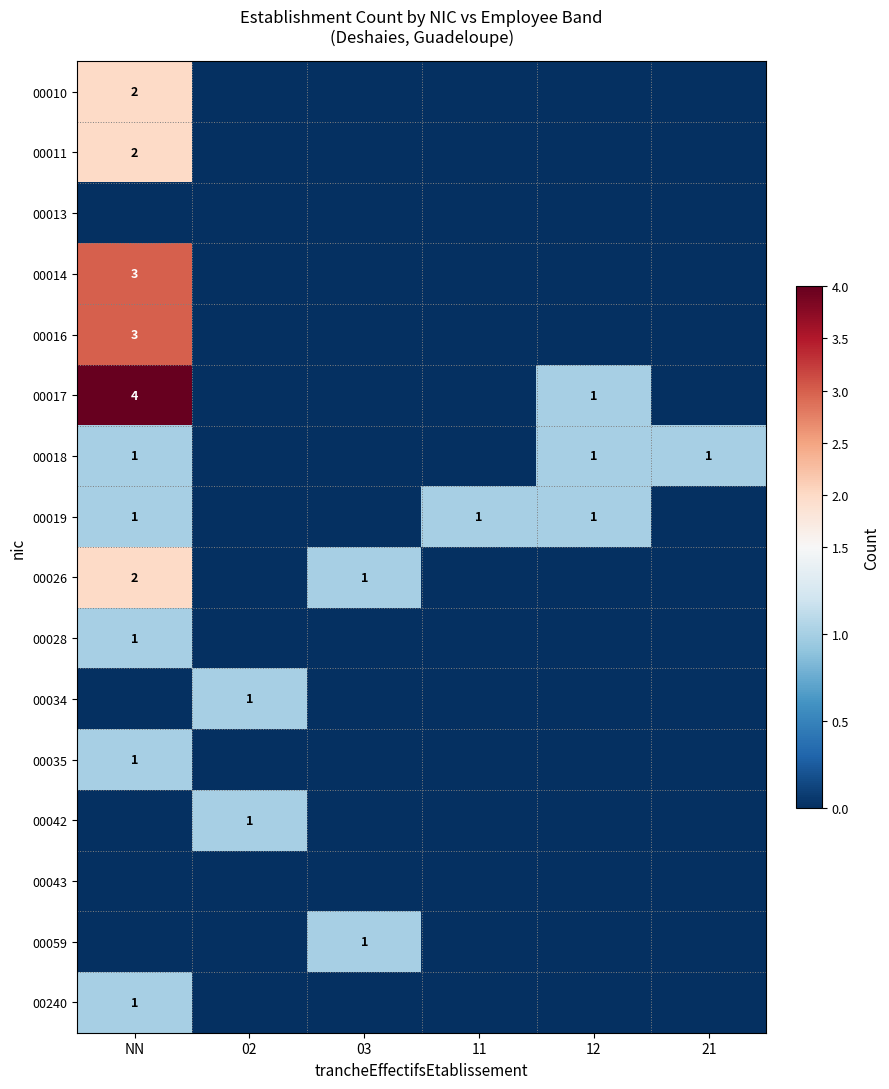

What is the greatest value displayed?

4